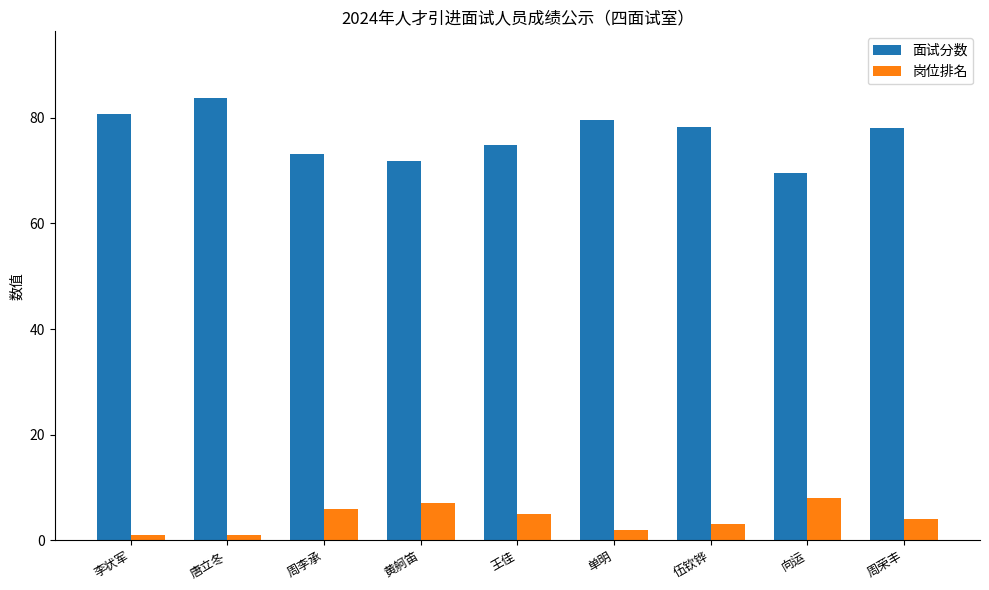

Rank the series by their maximum value, from highest to lowest.

面试分数, 岗位排名